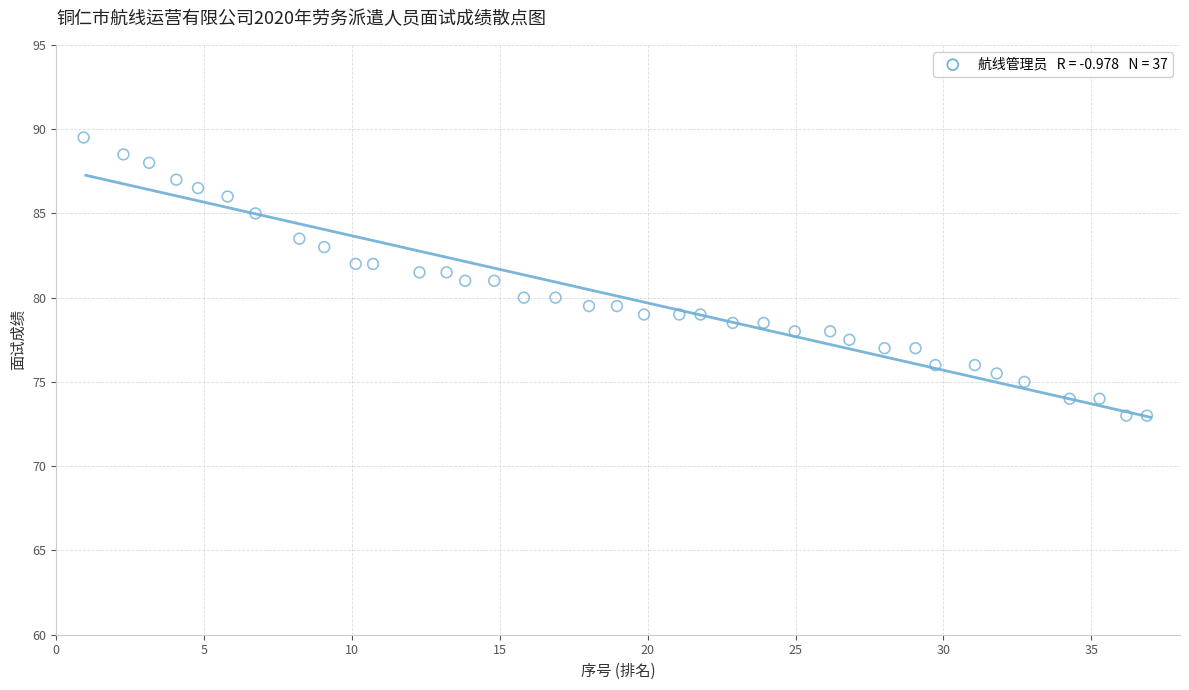

What is the range of X values (max minus min)?

36.0